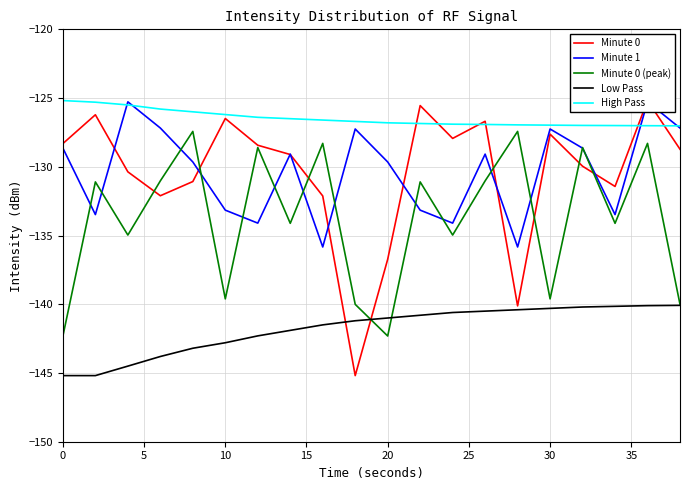

What is the maximum value for Low Pass?

-140.1